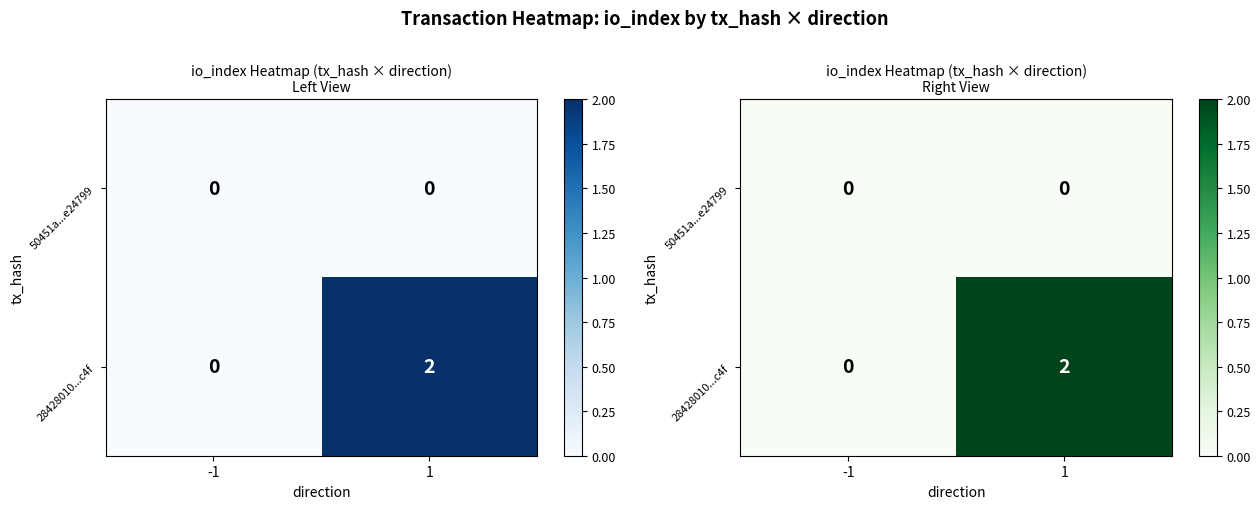

What is the average value of the 28428010...c4f series?

1